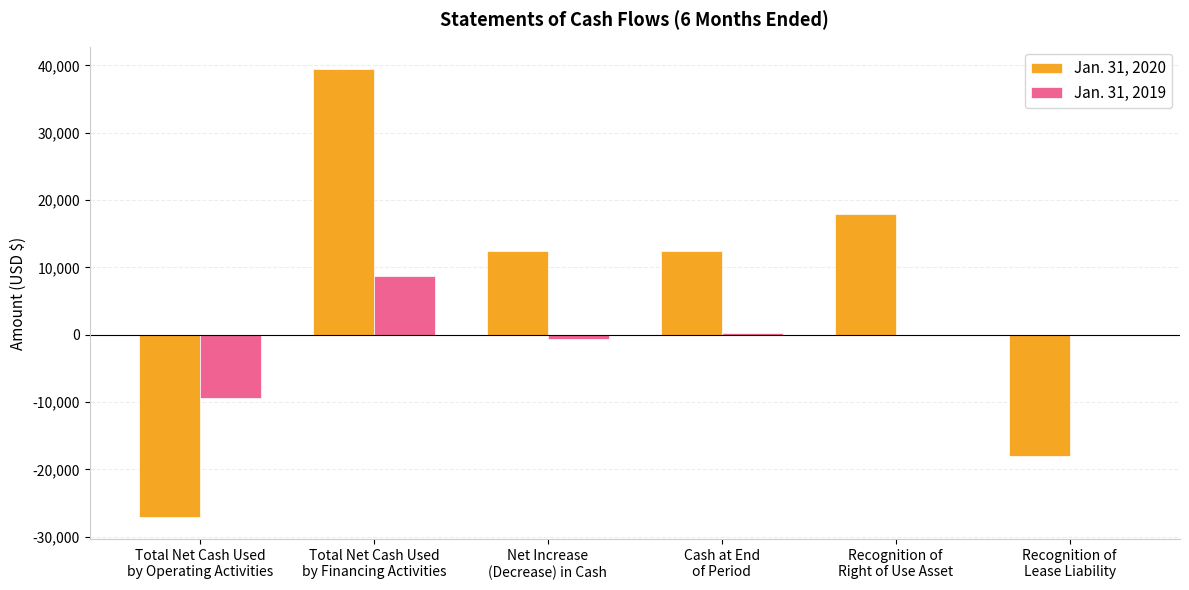

Which series has the largest range (max minus min)?

Jan. 31, 2020